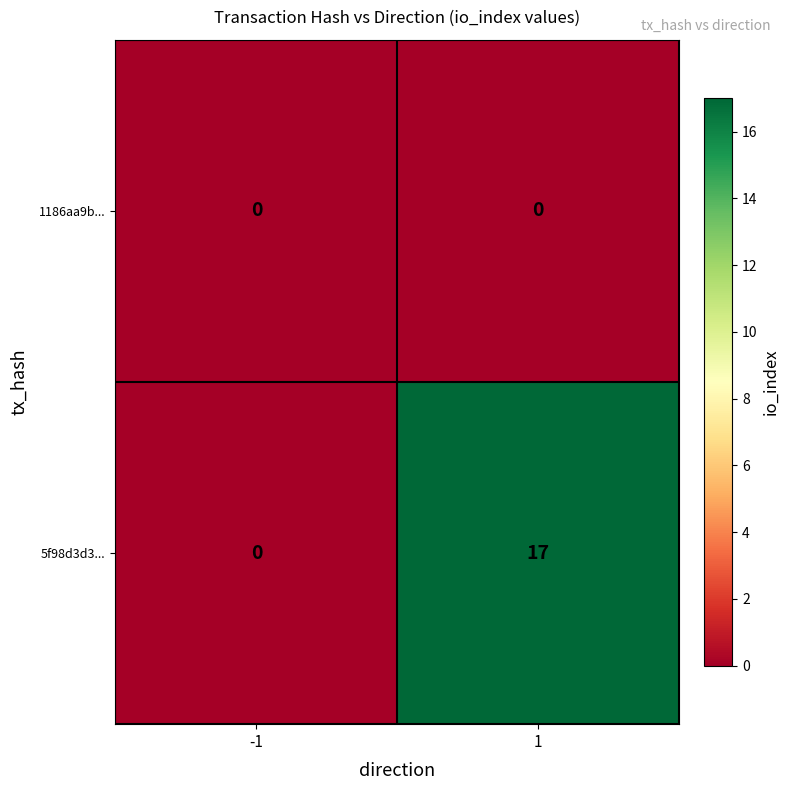

Which series has the largest total across all categories?

5f98d3d3...